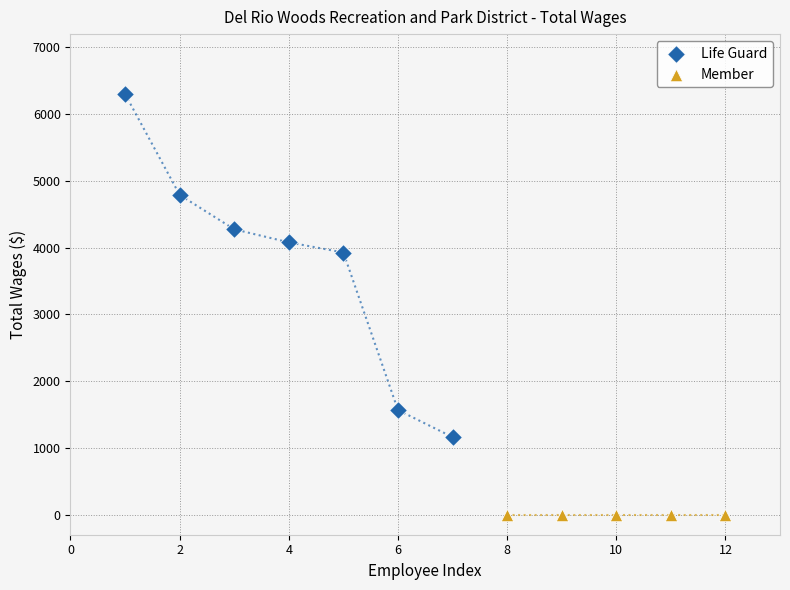

Which series reaches the maximum Y coordinate?

Life Guard